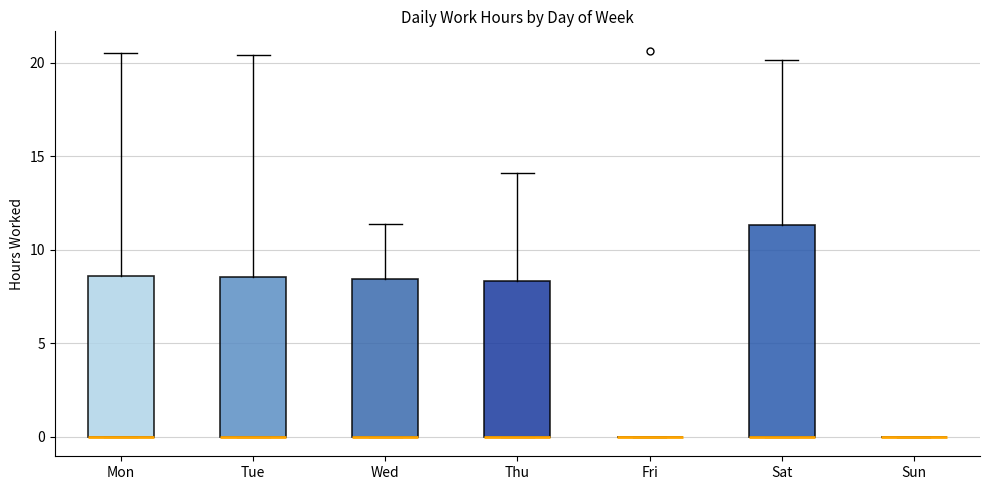

Reading left to right, read every box against the y-axis: the position of its median line, the range the box covers, and the ends of its whiskers. The values are not printed on the chart, so give them approximately, as read against the axis.

Mon: median 0.0 (drawn on the box's lower edge), box 0.0 to 8.5, whiskers 0.0 to 20.5
Tue: median 0.0 (drawn on the box's lower edge), box 0.0 to 8.5, whiskers 0.0 to 20.5
Wed: median 0.0 (drawn on the box's lower edge), box 0.0 to 8.5, whiskers 0.0 to 11.5
Thu: median 0.0 (drawn on the box's lower edge), box 0.0 to 8.5, whiskers 0.0 to 14.0
Fri: box collapsed to a line at 0.0, whiskers 0.0 to 0.0
Sat: median 0.0 (drawn on the box's lower edge), box 0.0 to 11.5, whiskers 0.0 to 20.0
Sun: box collapsed to a line at 0.0, whiskers 0.0 to 0.0